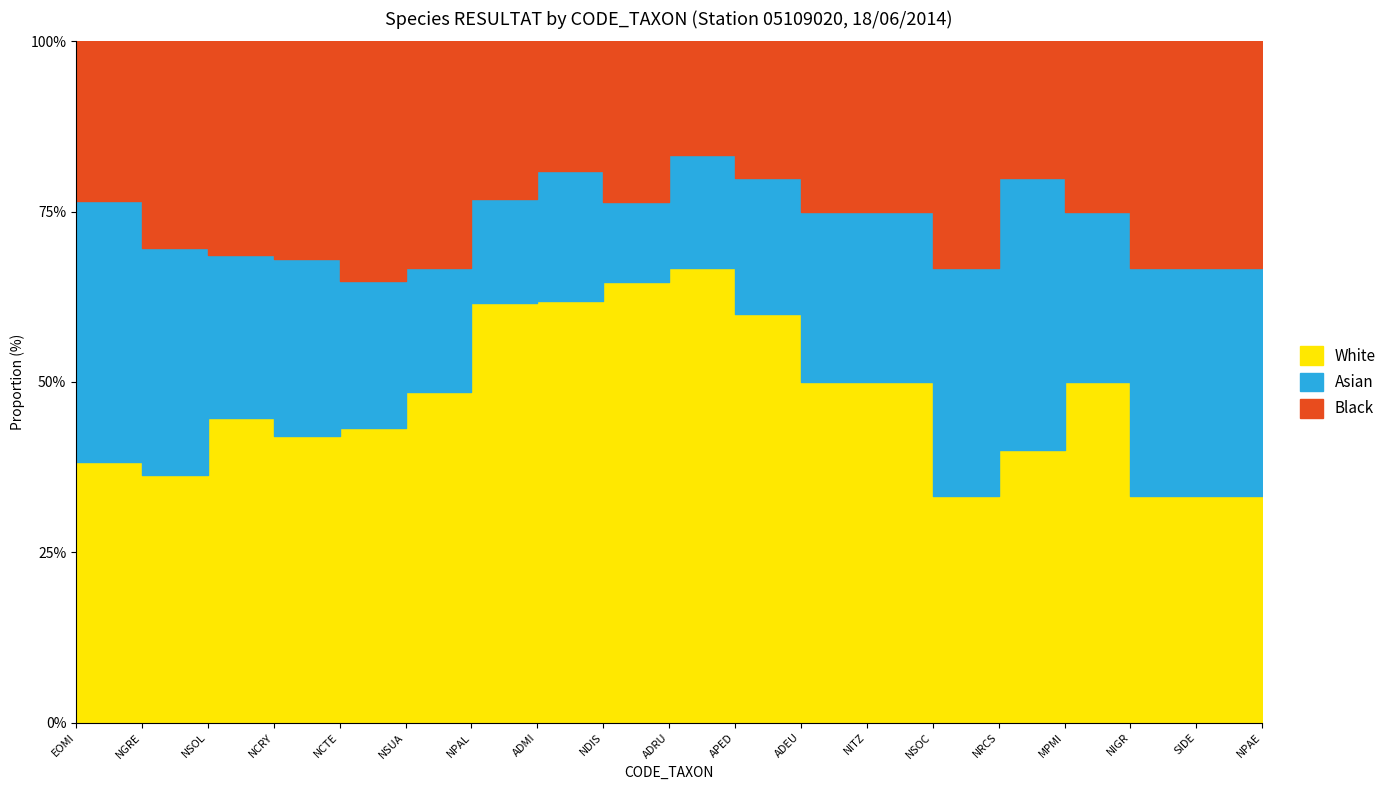

Which series has the largest total across all categories?

White